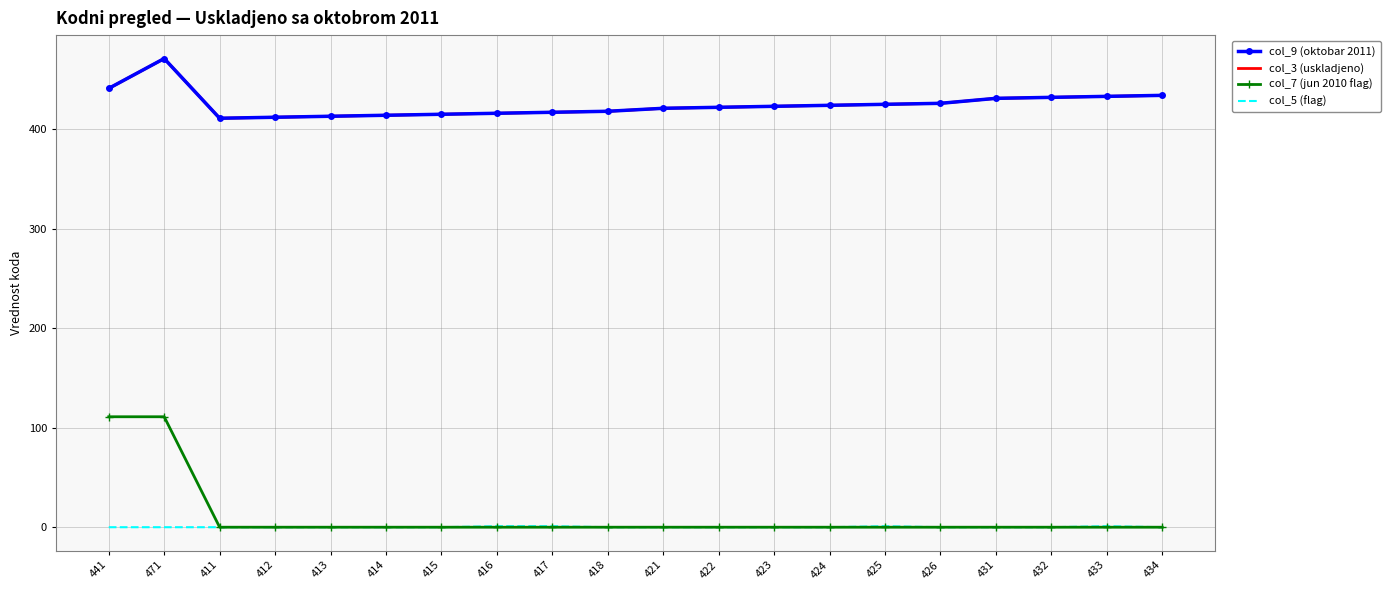

Rank the categories by col_9 (oktobar 2011) value from lowest to highest.

411, 412, 413, 414, 415, 416, 417, 418, 421, 422, 423, 424, 425, 426, 431, 432, 433, 434, 441, 471